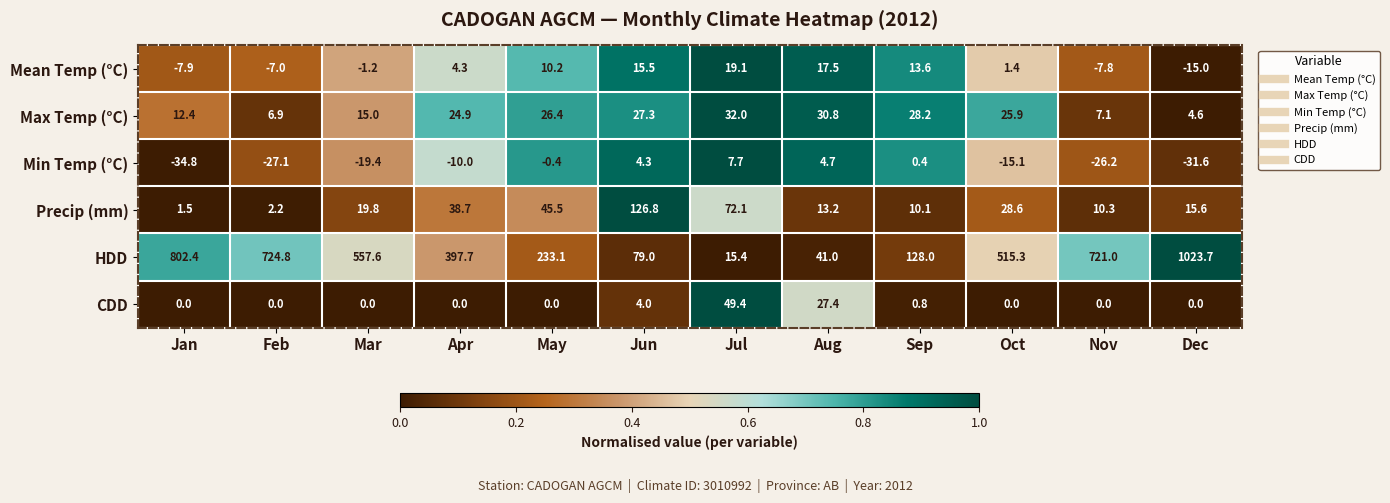

True or false: CDD has a value of 5.5 at Jun.

False